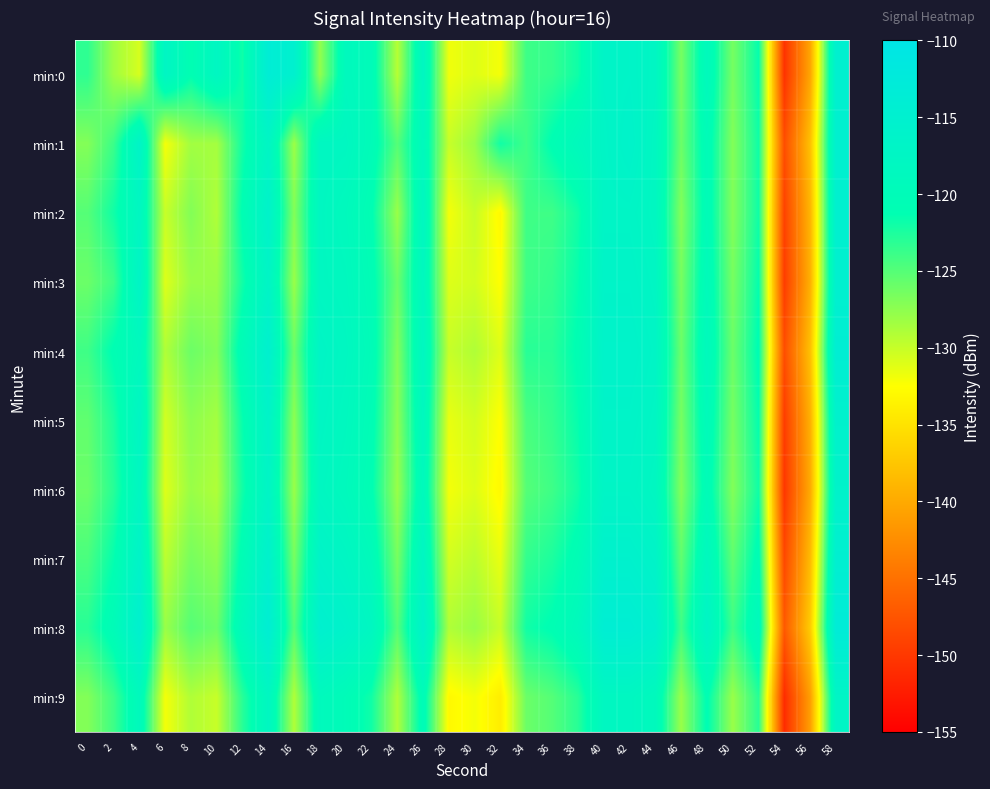

How many distinct data groups are displayed?

10